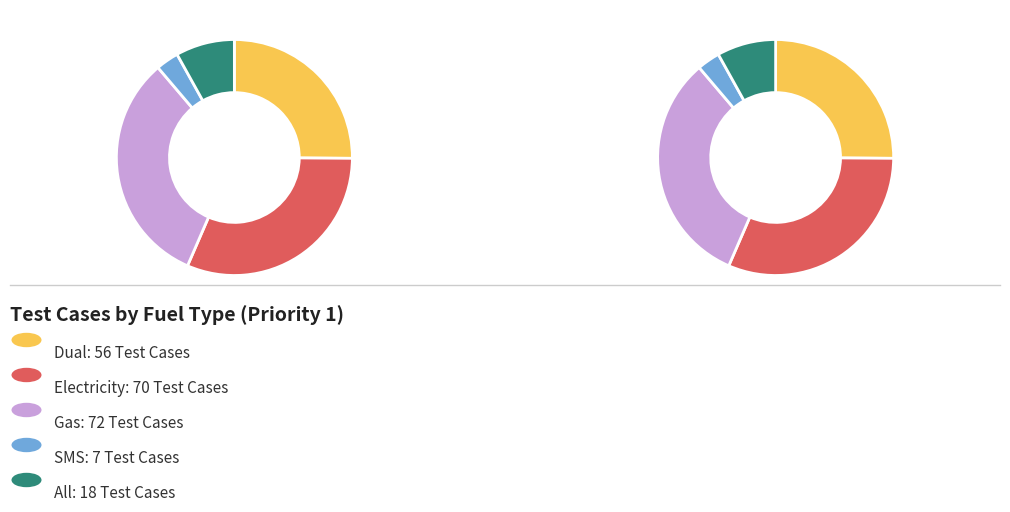

To the nearest percent, what portion does Gas represent?

32%